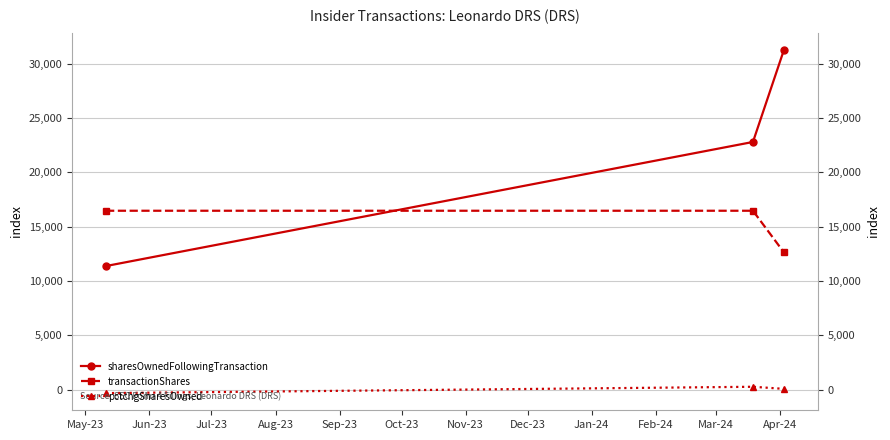

List the series in order of their peak value, highest first.

sharesOwnedFollowingTransaction, transactionShares, pctchgSharesOwned